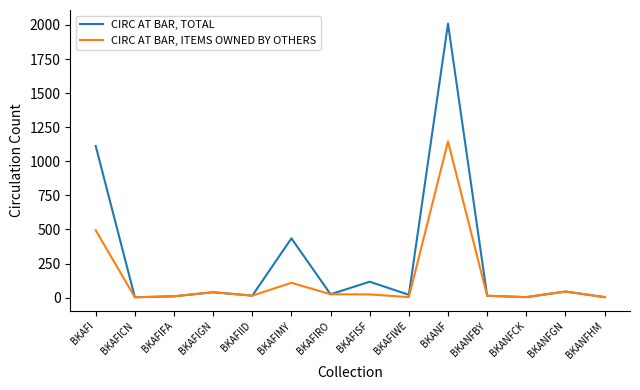

What is the smallest value displayed?

3